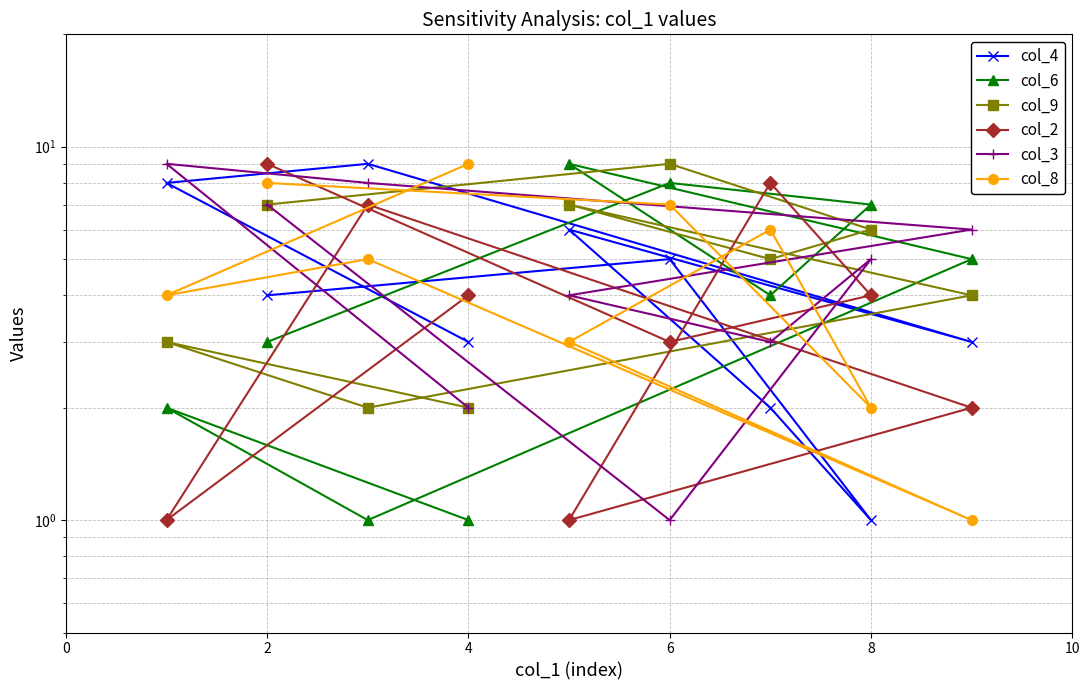

Which label corresponds to the smallest value in the chart?

8